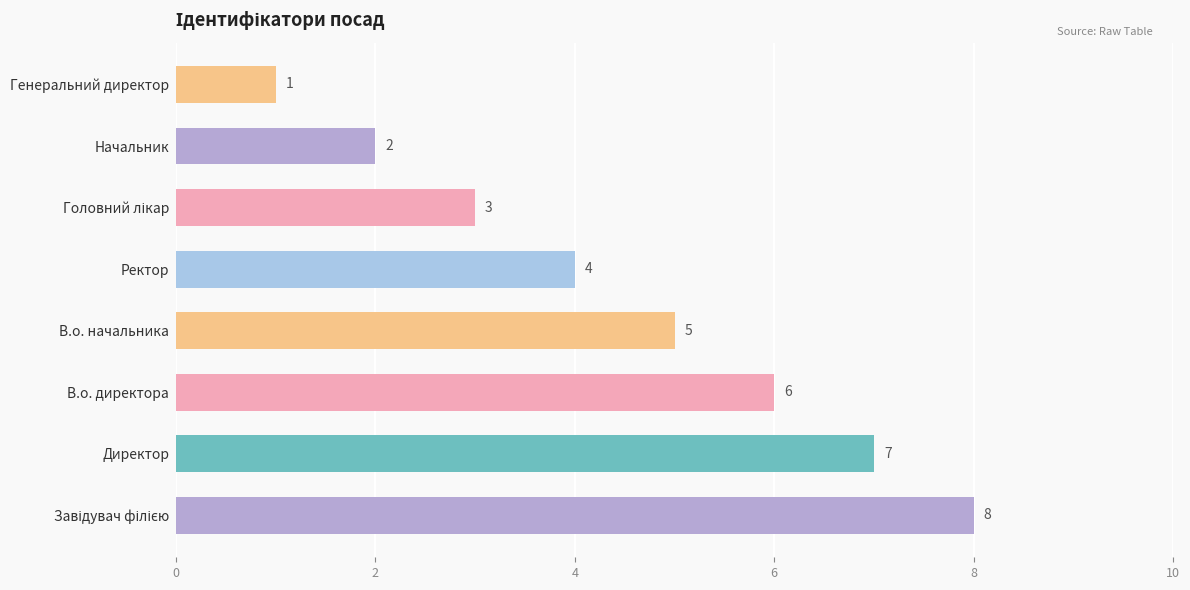

Reading top to bottom, extract all data points from this chart.

1	2	3	4	5	6	7	8